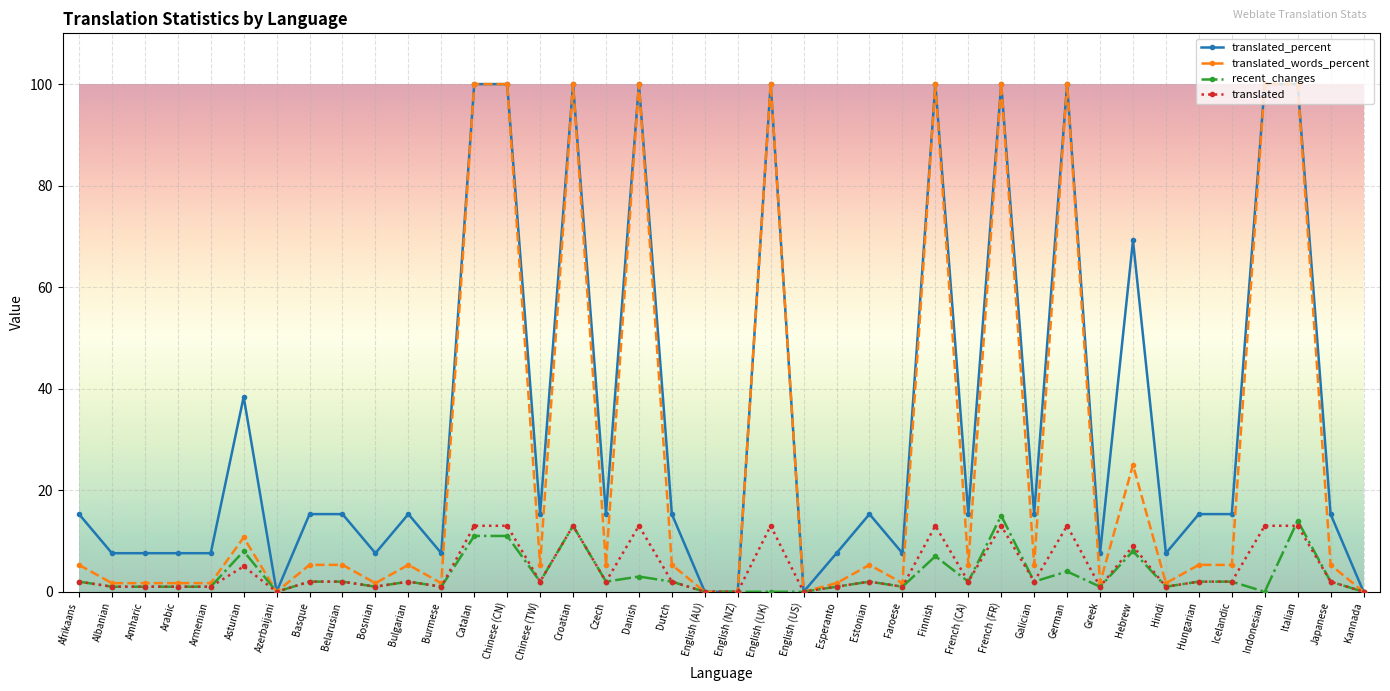

What are all the series names shown in the legend?

translated_percent, translated_words_percent, recent_changes, translated